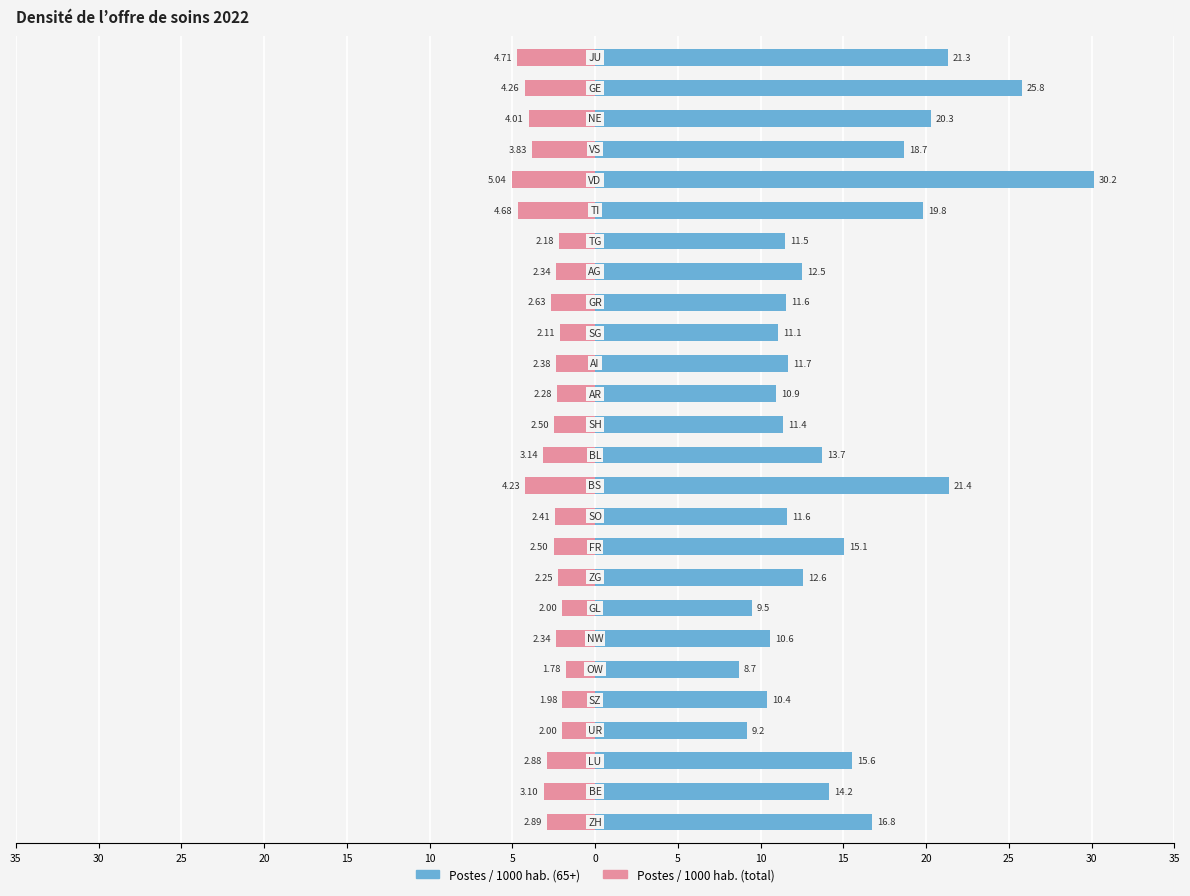

Which series has the largest range (max minus min)?

Postes / 1000 hab. (65+)